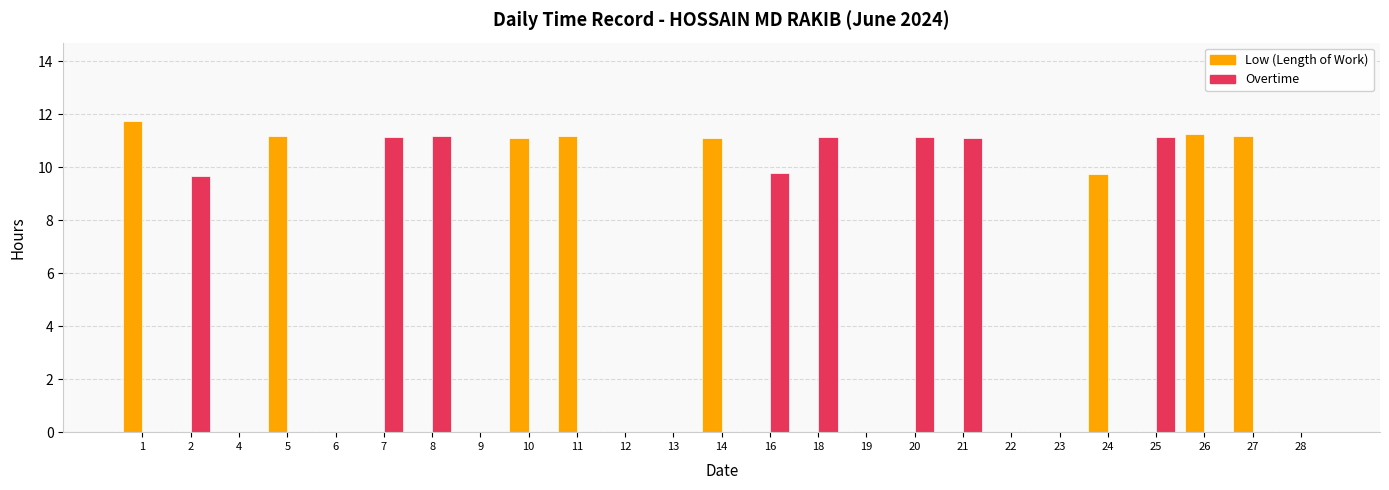

What is the total value across all series at 2?

9.7